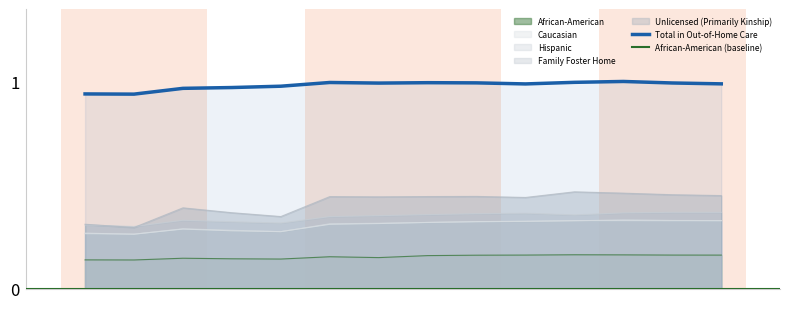

What is the value of the Total in Out-of-Home Care point at the 2nd from the left?

0.9